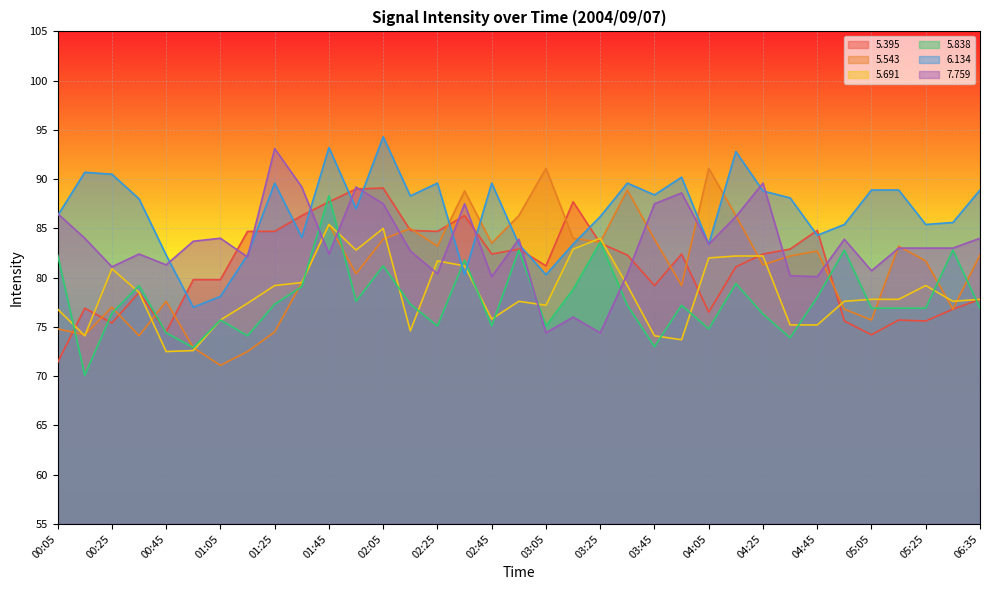

What are all the series names shown in the legend?

5.395, 5.543, 5.691, 5.838, 6.134, 7.759